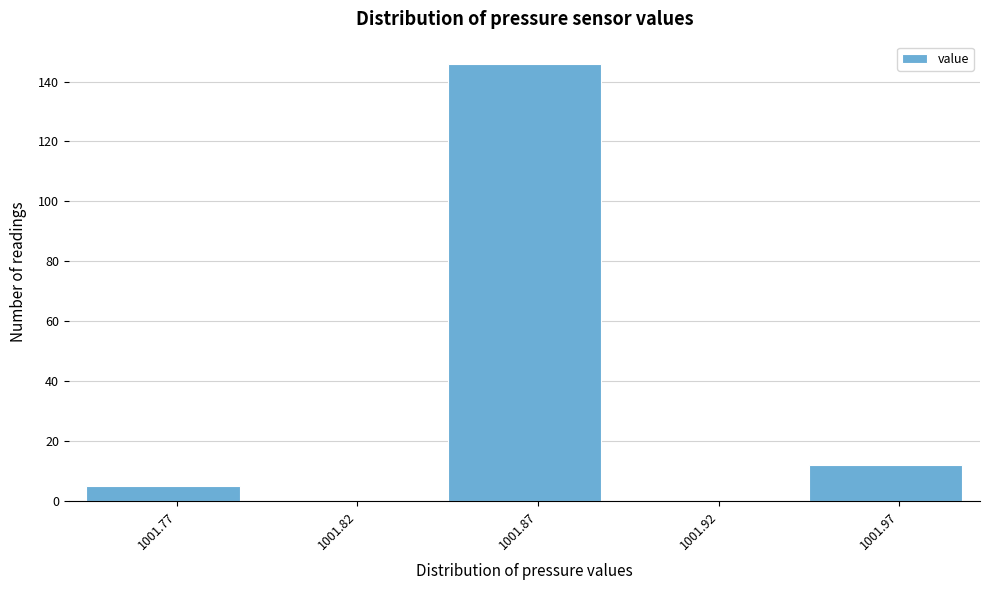

Reading right to left, list all the values displayed in this chart.

1001.97=12	1001.92=0	1001.87=146	1001.82=0	1001.77=5